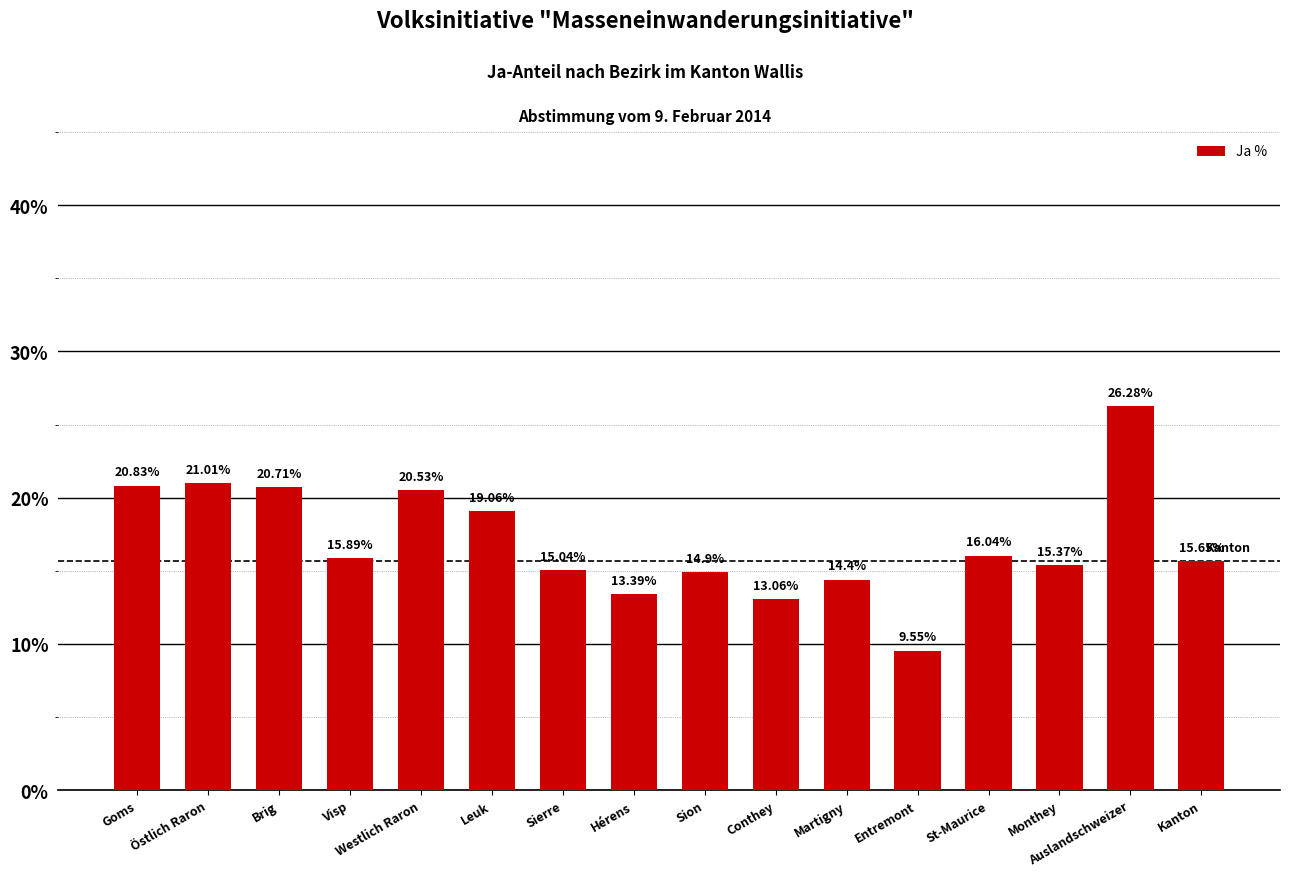

Does the chart contain stacked bars?

No